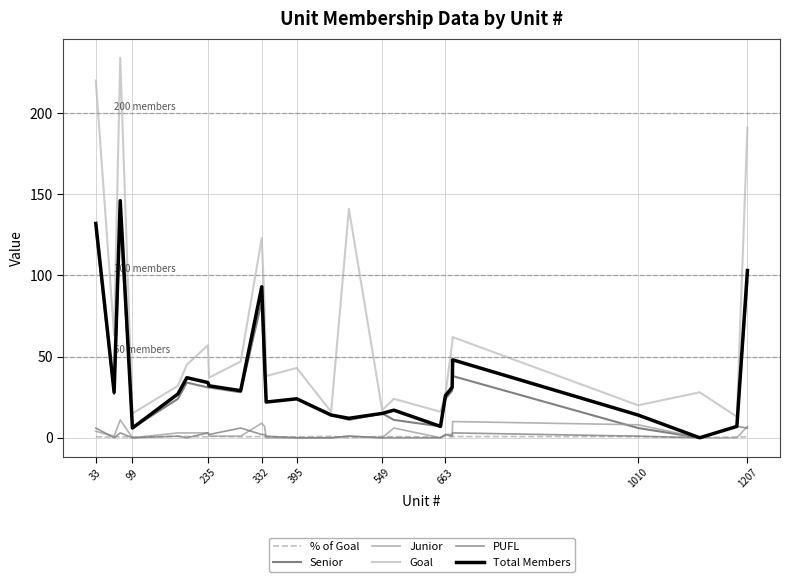

How many distinct data groups are displayed?

6